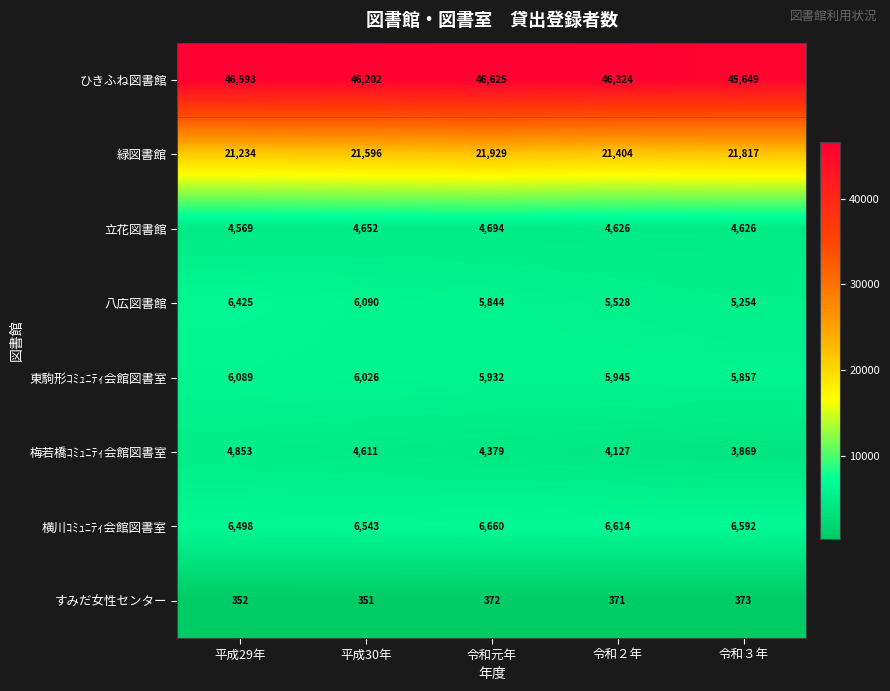

The value of 立花図書館 at 令和２年 is 4626. True or false?

True